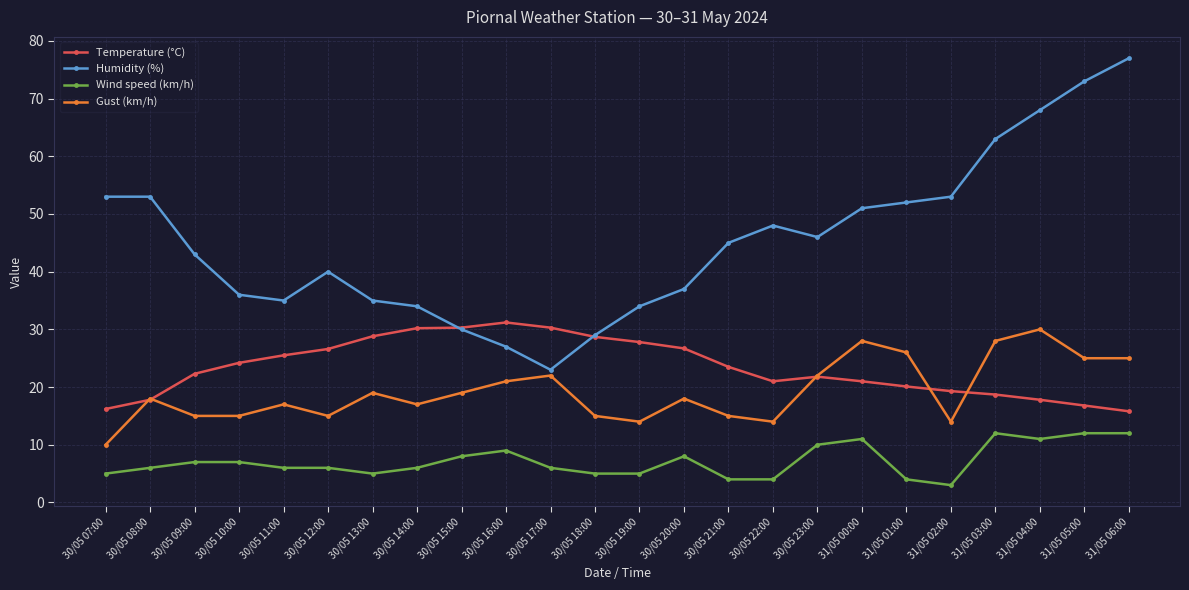

What is the sum of all Humidity (%) values?

1085.0